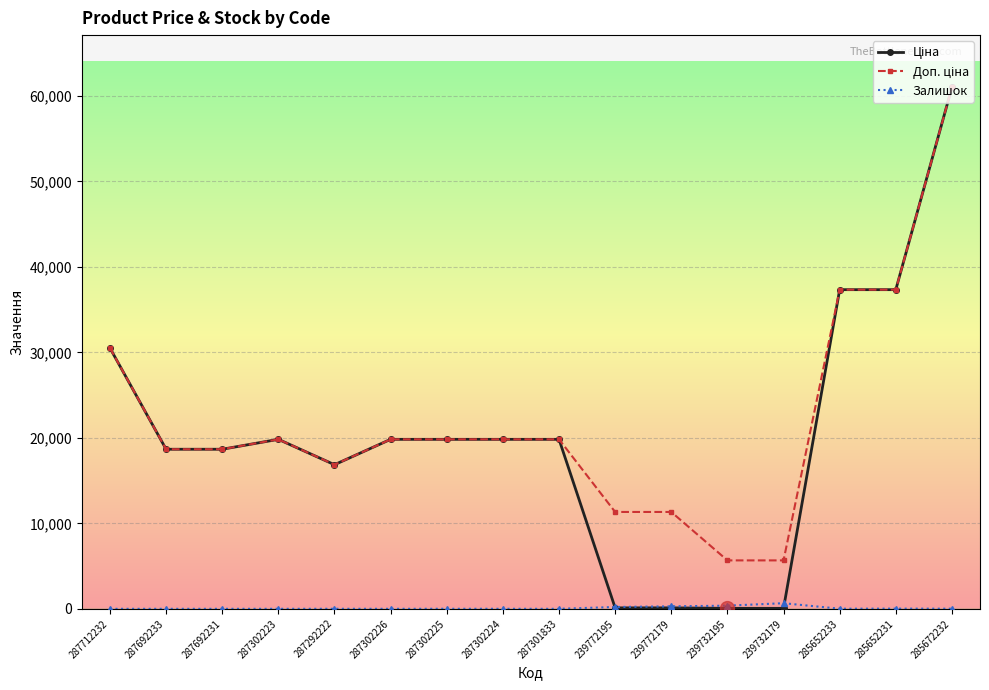

At which category is the sum across all series the highest?

285672232